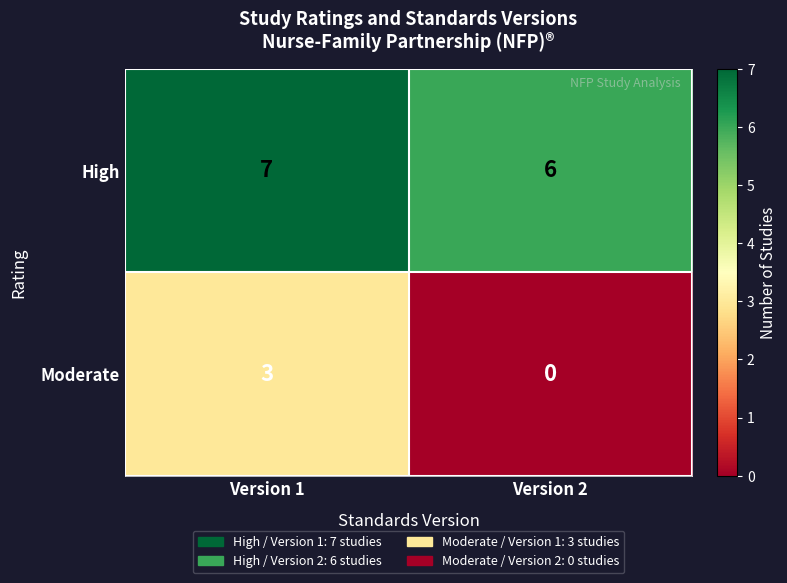

Which series has the largest range (max minus min)?

Moderate